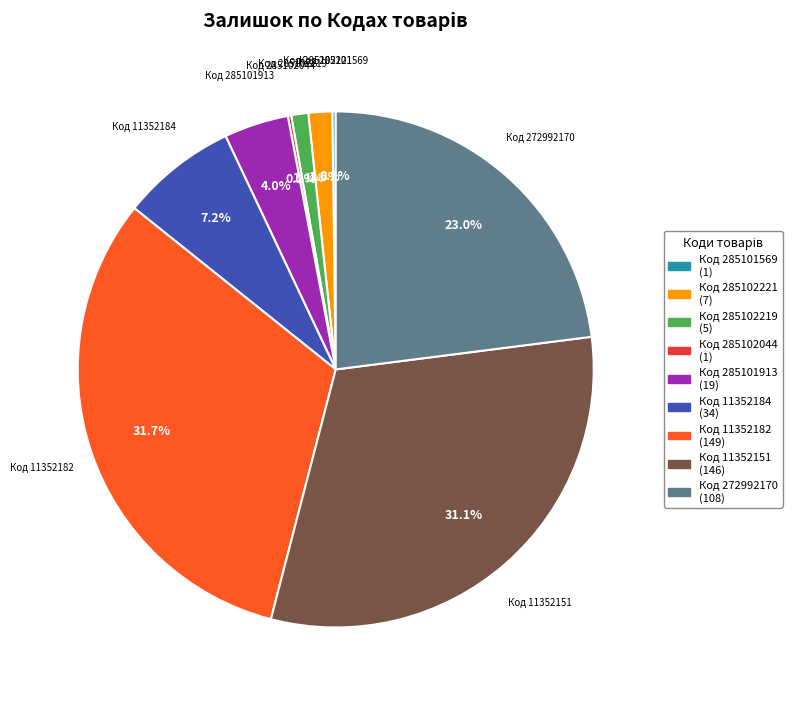

Is there a majority slice in this chart?

No